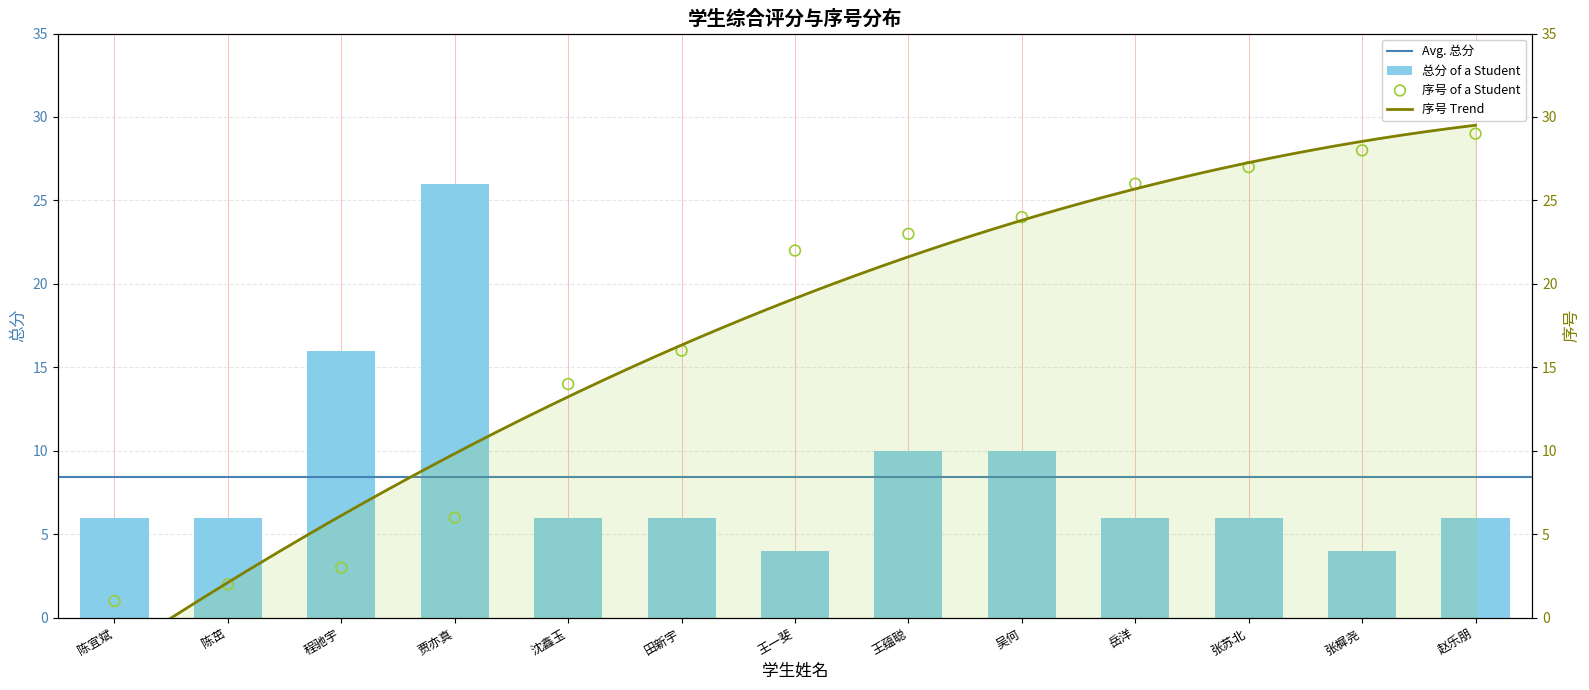

Which series reaches the maximum Y coordinate?

序号